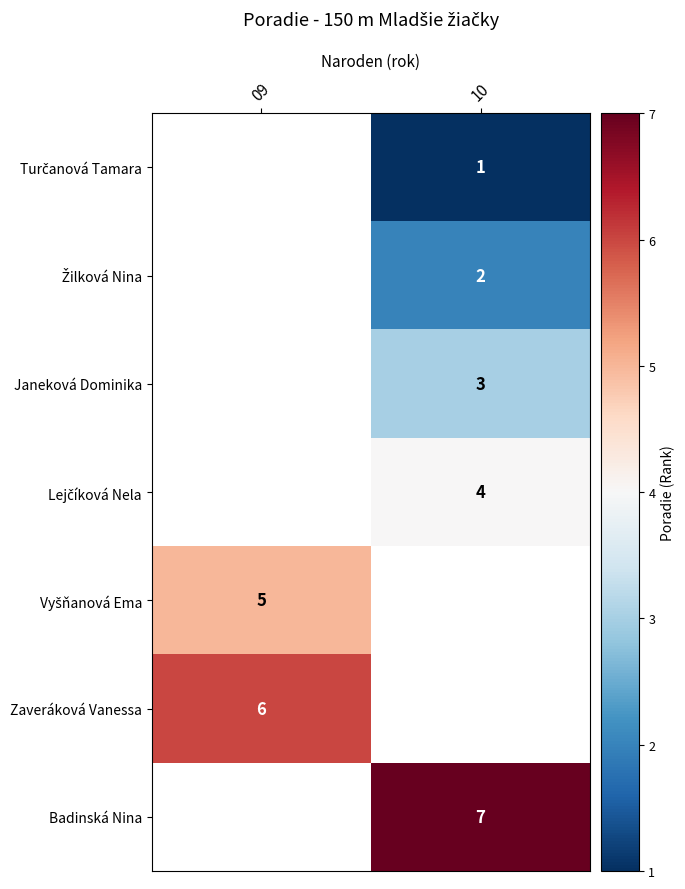

List the series in order of their peak value, highest first.

Zaveráková Vanessa, Badinská Nina, Turčanová Tamara, Žilková Nina, Janeková Dominika, Lejčíková Nela, Vyšňanová Ema